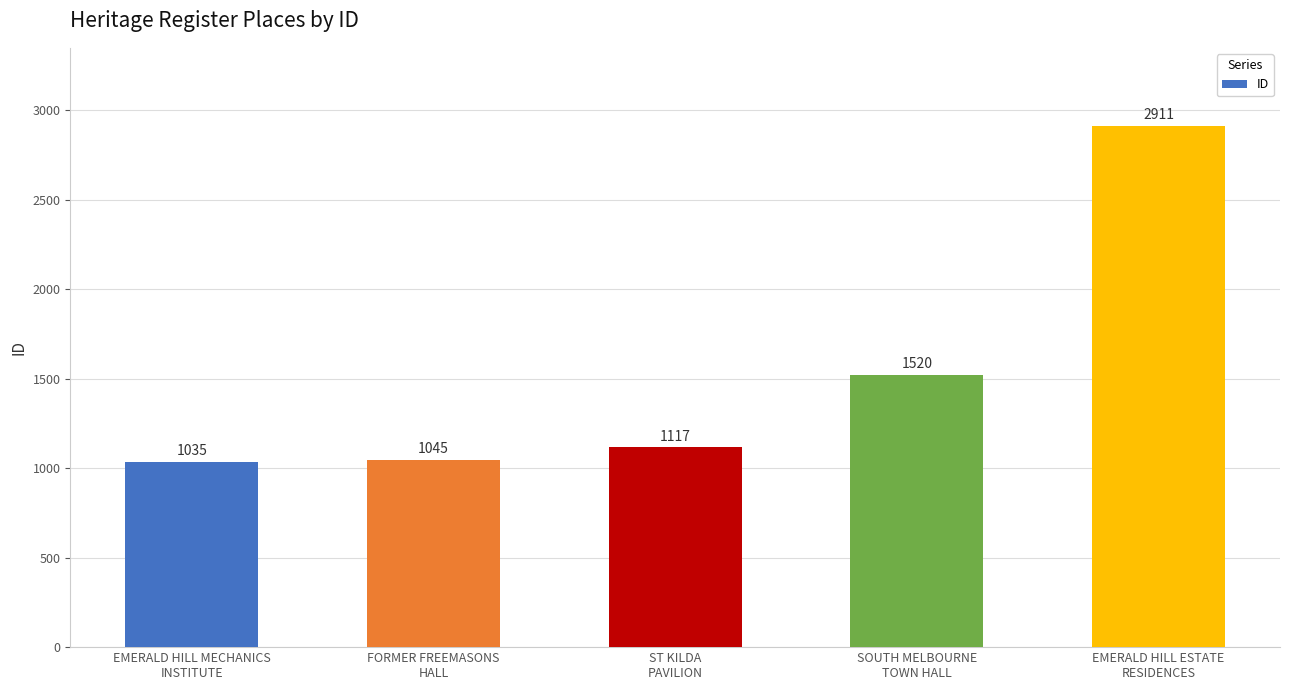

Reading left to right, extract all data points from this chart.

1035	1045	1117	1520	2911